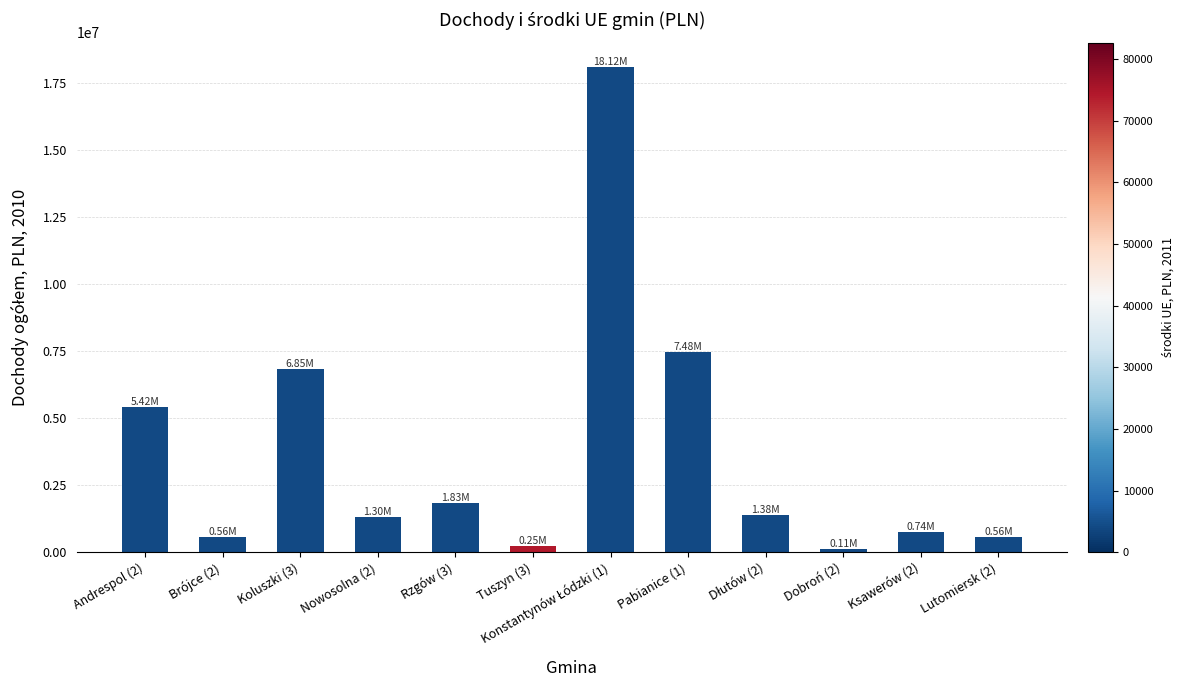

What is the average value?

3715281.8